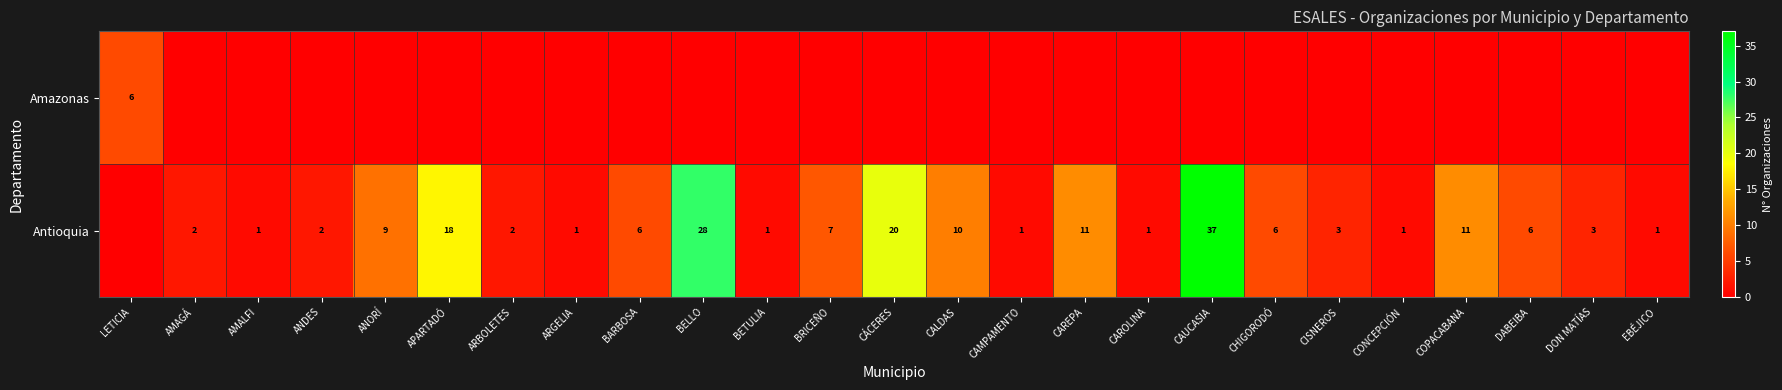

True or false: Antioquia has a value of 11 at DABEIBA.

False